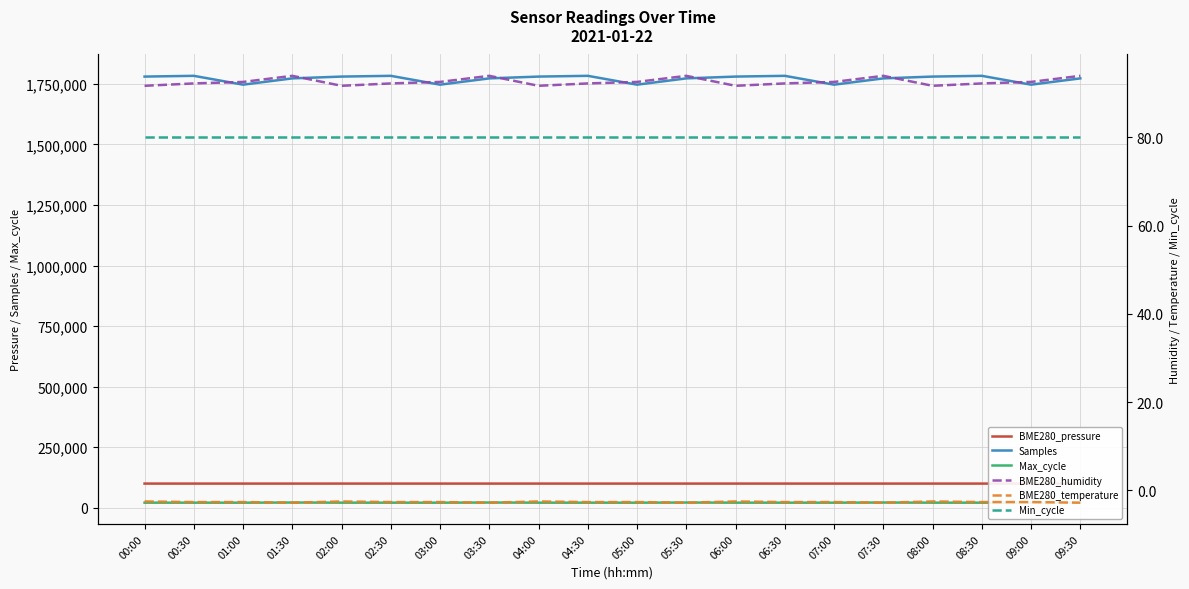

What is the difference between the highest and lowest values at 09:00?

1746334.6